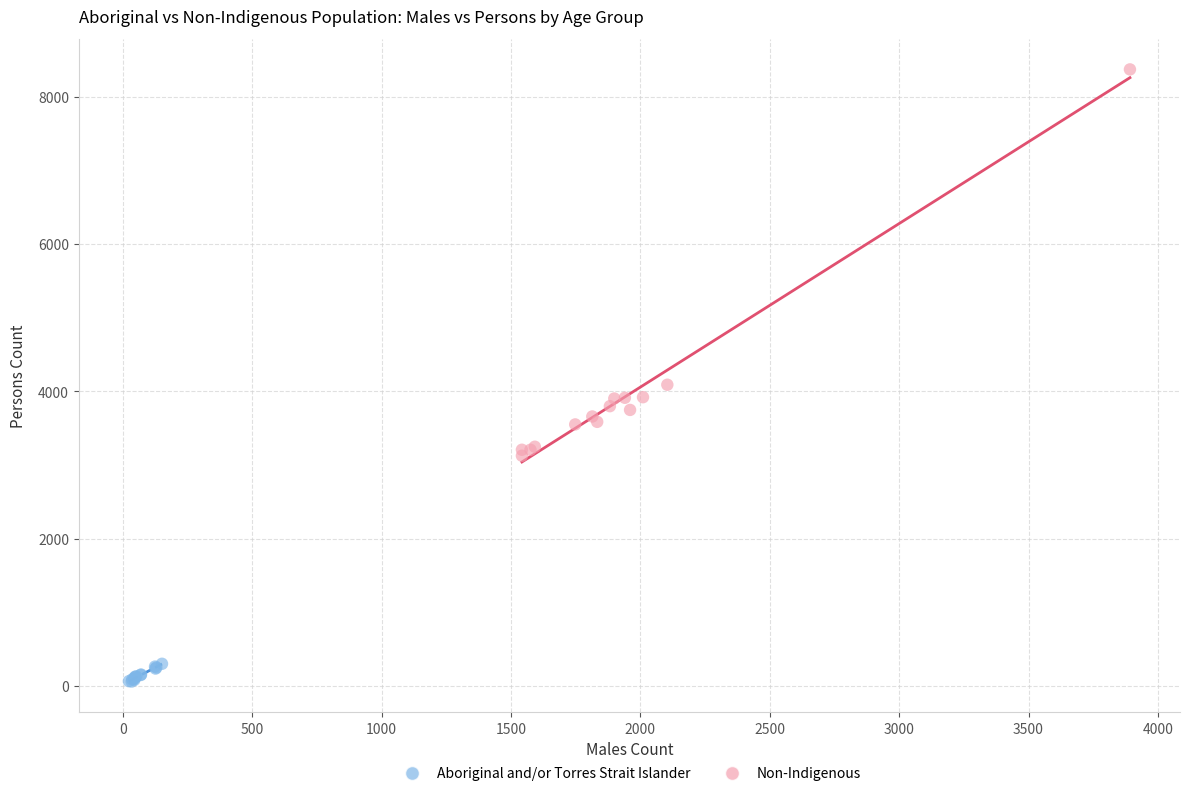

Which series contains the highest Y value?

Non-Indigenous